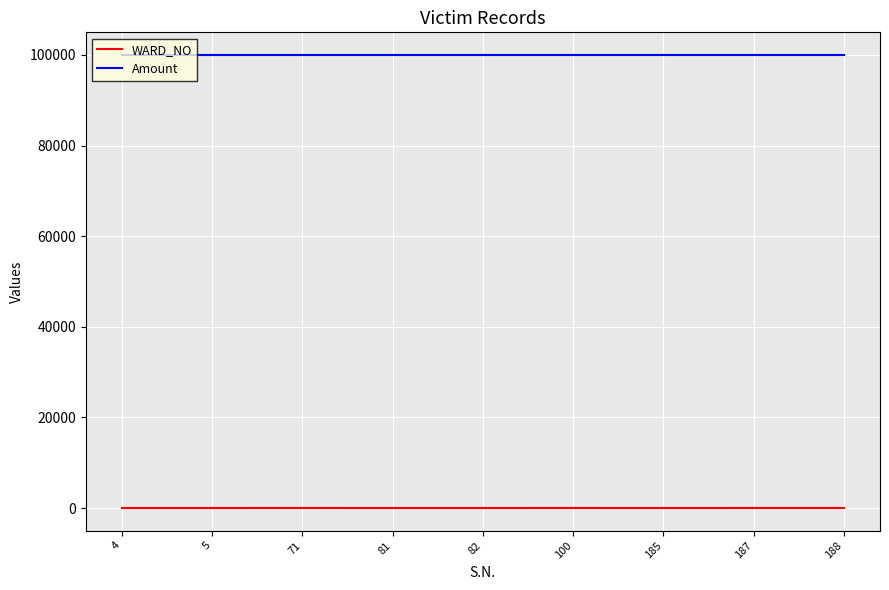

List the series in order of their peak value, lowest first.

WARD_NO, Amount